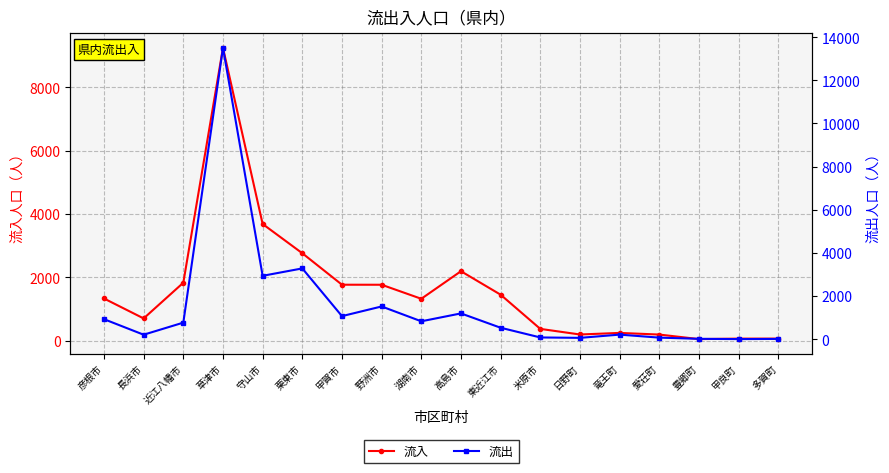

Does the chart have visible grid lines?

Yes